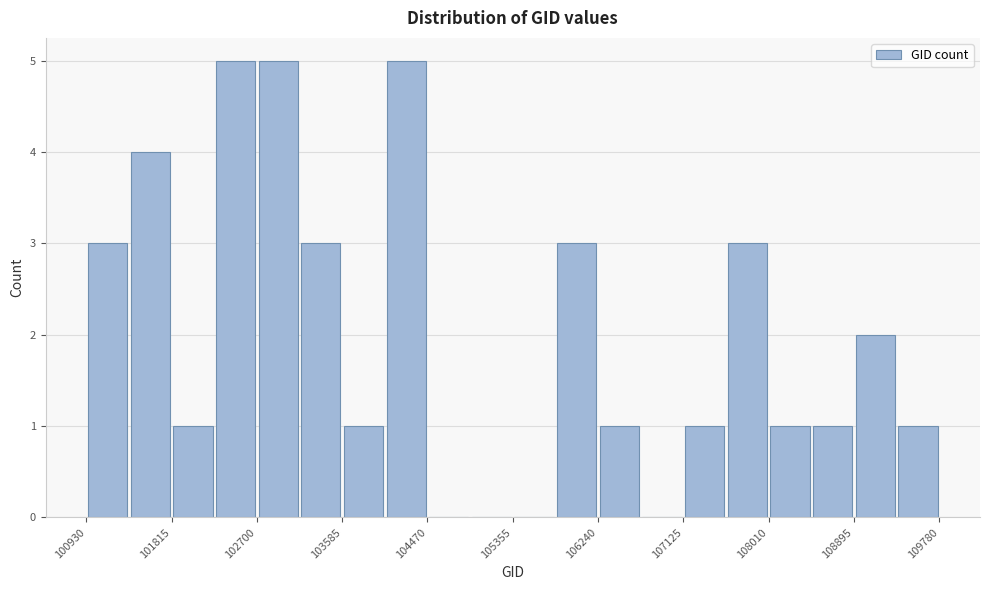

Reading left to right, transcribe this chart: for each bar, give the range it covers on the x-axis and its height. Neither the bar edges nor the heights are printed on the chart, so give them approximately, as read against the axes.

100900 to 101400: 3
101400 to 101800: 4
101800 to 102300: 1
102300 to 102700: 5
102700 to 103100: 5
103100 to 103600: 3
103600 to 104000: 1
104000 to 104500: 5
104500 to 104900: 0
104900 to 105400: 0
105400 to 105800: 0
105800 to 106200: 3
106200 to 106700: 1
106700 to 107100: 0
107100 to 107600: 1
107600 to 108000: 3
108000 to 108500: 1
108500 to 108900: 1
108900 to 109300: 2
109300 to 109800: 1